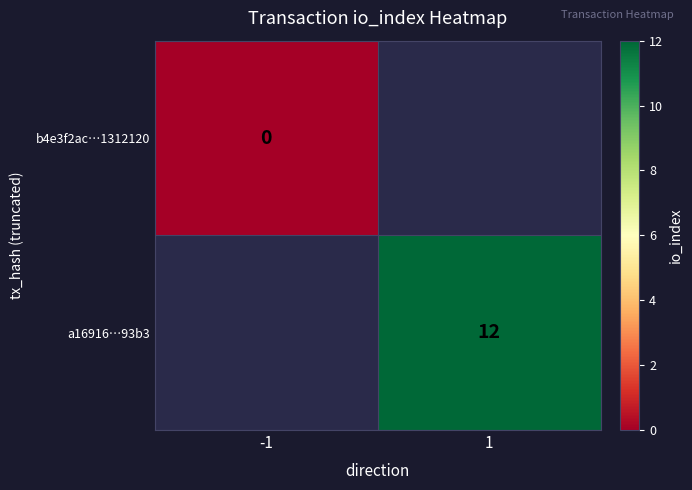

Between -1 and 1, which is larger?

1